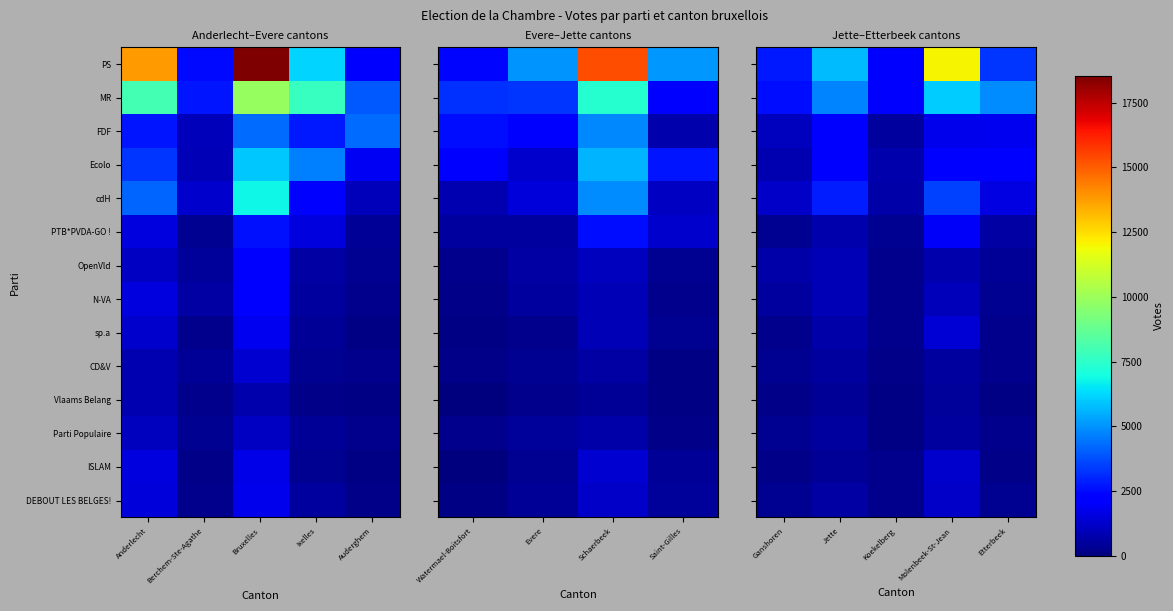

Rank the series at Ganshoren from lowest to highest value.

ISLAM, Vlaams Belang, sp.a, CD&V, DEBOUT LES BELGES!, PTB*PVDA-GO !, Parti Populaire, N-VA, OpenVld, Ecolo, FDF, cdH, MR, PS